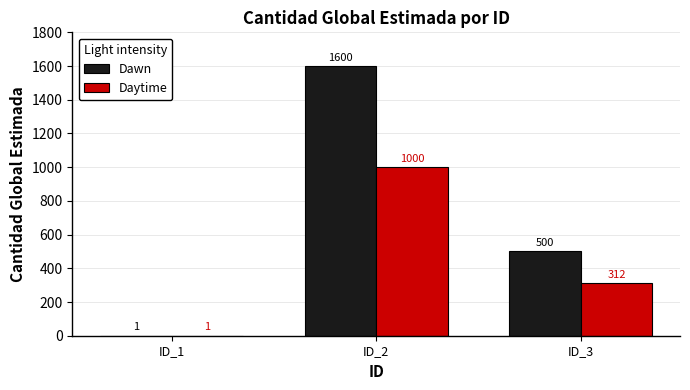

At which label is Dawn closest to 800?

ID_3